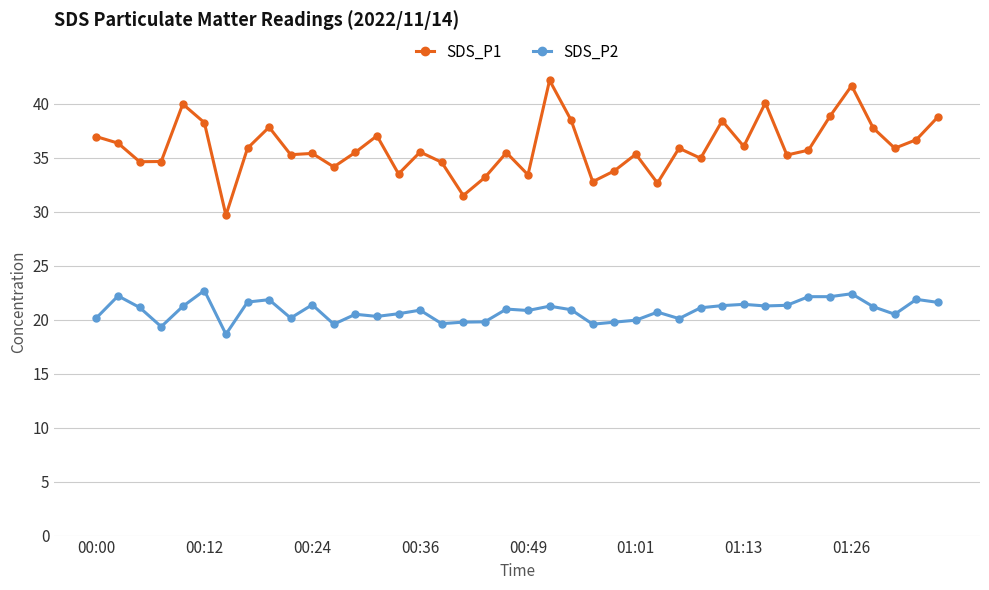

True or false: SDS_P2 has more than 1 points higher than both neighbors.

True